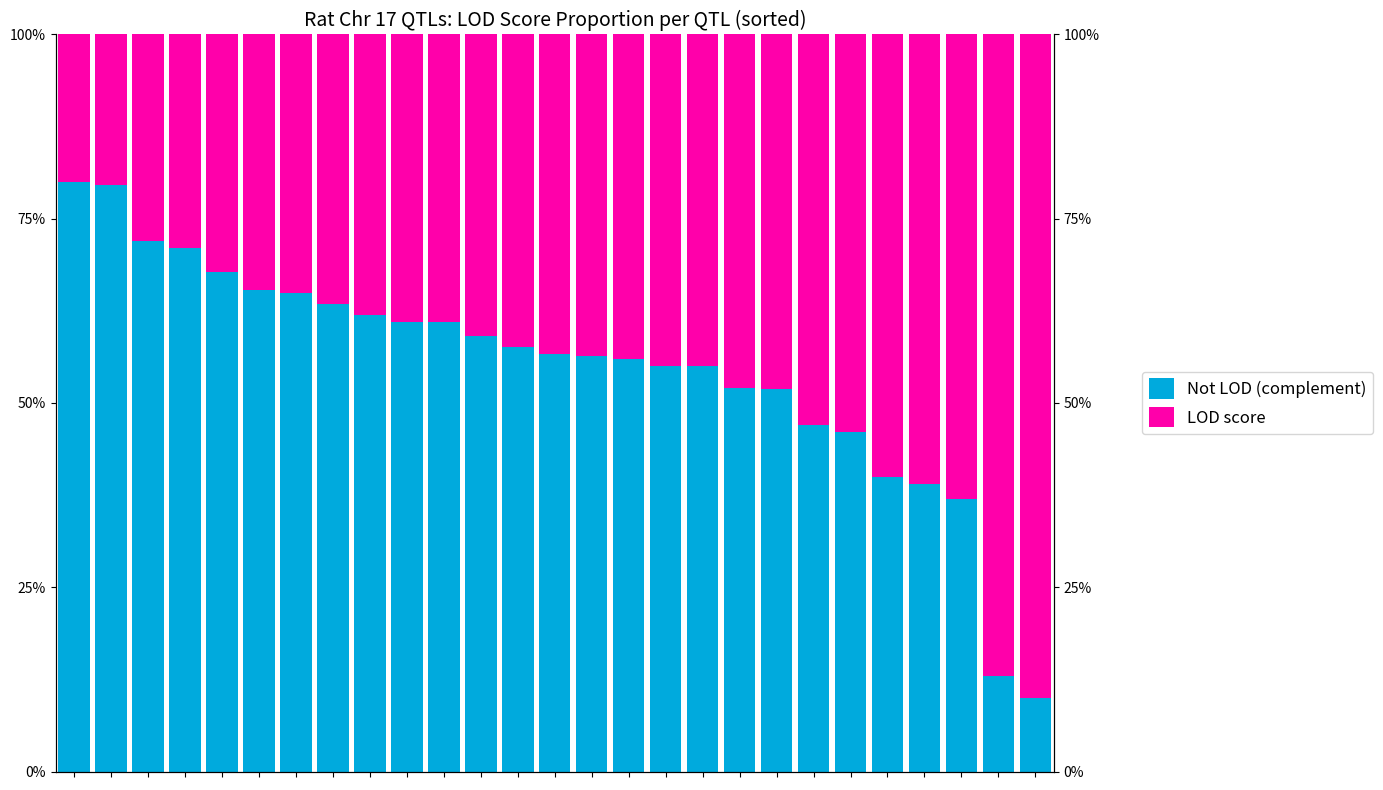

What is the sum of all LOD score values?

1220.4